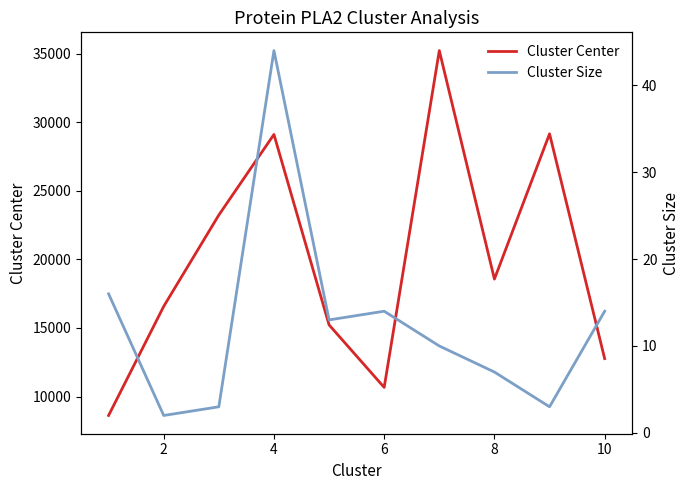

How many distinct data groups are displayed?

2